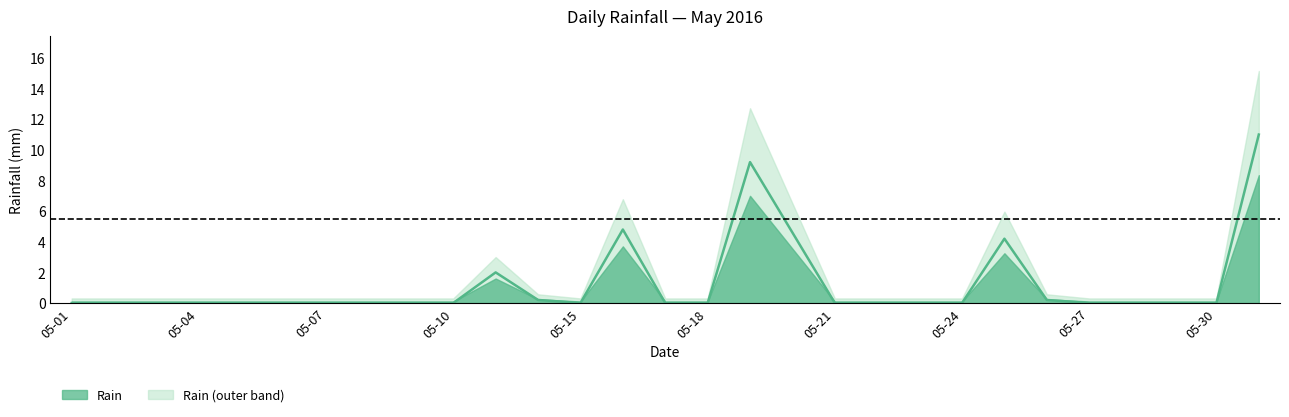

What is the difference between the second highest and second lowest values?

9.2